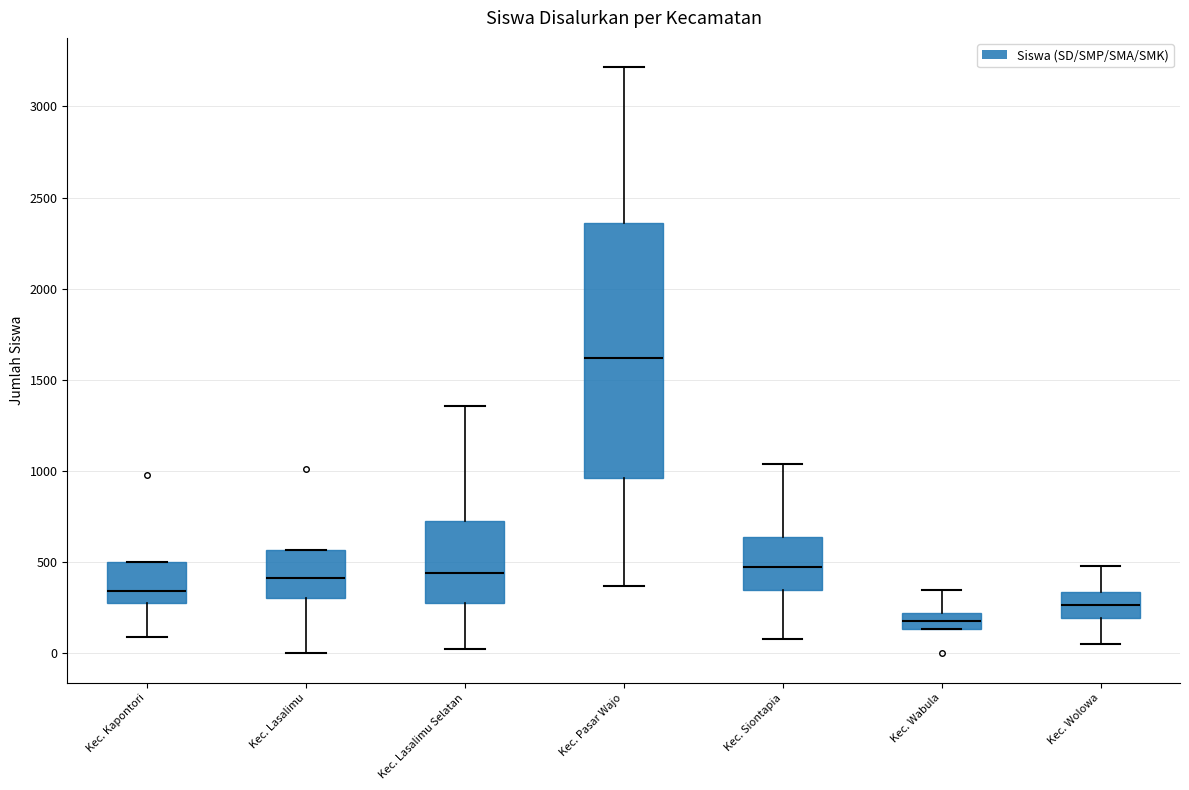

Reading left to right, transcribe this box plot: for each box, give where its median line is, the range the box spans, and where its two whiskers end, as read against the y-axis. The values are not printed on the chart, so give them approximately, as read against the axis.

Kec. Kapontori: median 350, box 300 to 500, whiskers 100 to 500
Kec. Lasalimu: median 400, box 300 to 550, whiskers 0 to 550
Kec. Lasalimu Selatan: median 450, box 300 to 700, whiskers 50 to 1350
Kec. Pasar Wajo: median 1600, box 950 to 2350, whiskers 350 to 3200
Kec. Siontapia: median 450, box 350 to 650, whiskers 100 to 1050
Kec. Wabula: median 200 (inside the box), box 150 to 200, whiskers 150 to 350
Kec. Wolowa: median 250, box 200 to 350, whiskers 50 to 500